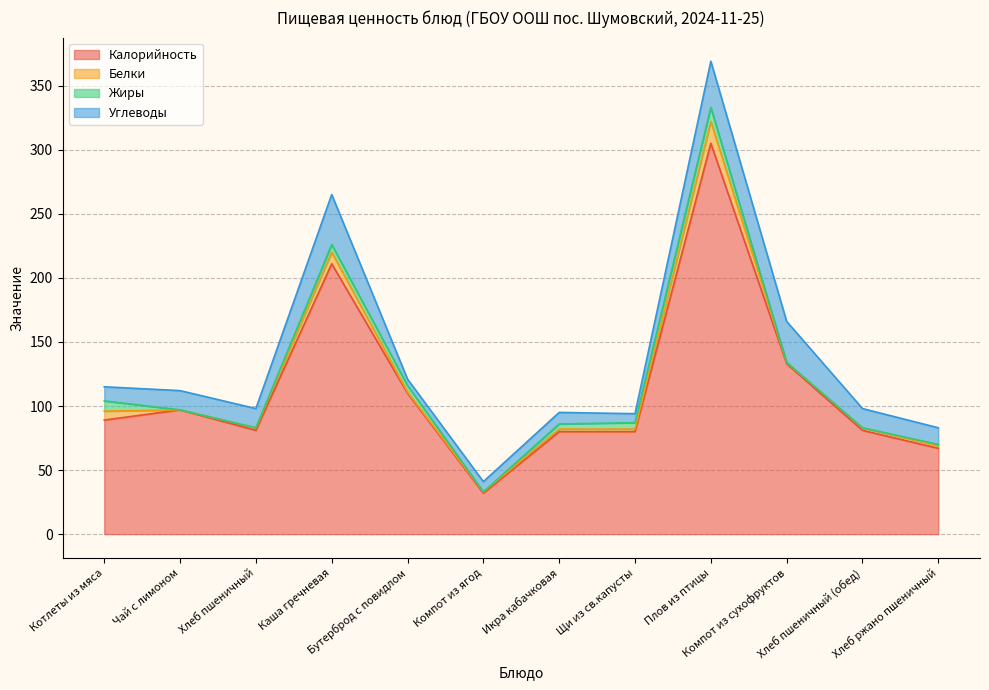

Rank the series by their maximum value, from lowest to highest.

Жиры, Белки, Углеводы, Калорийность